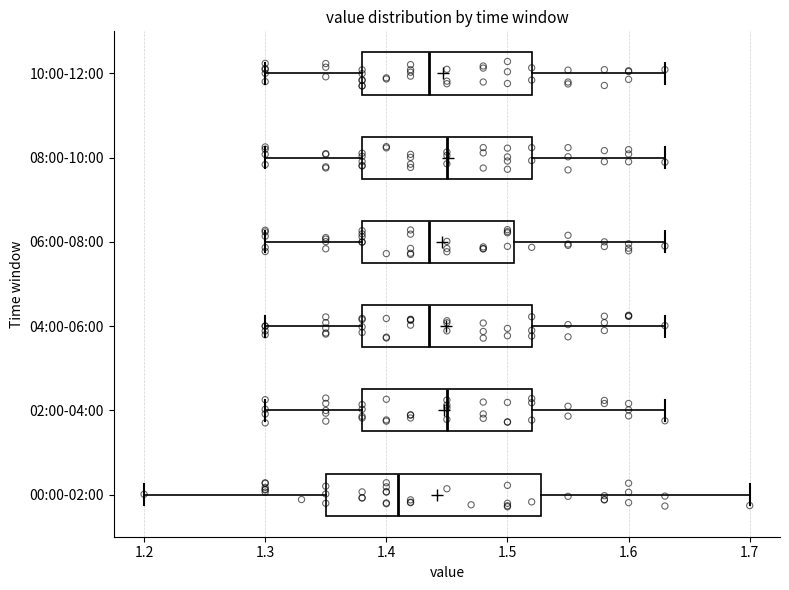

Where is the left edge of the box for 00:00-02:00 on the x-axis? The values are not printed on the chart, so give them approximately, as read against the axis.

1.35